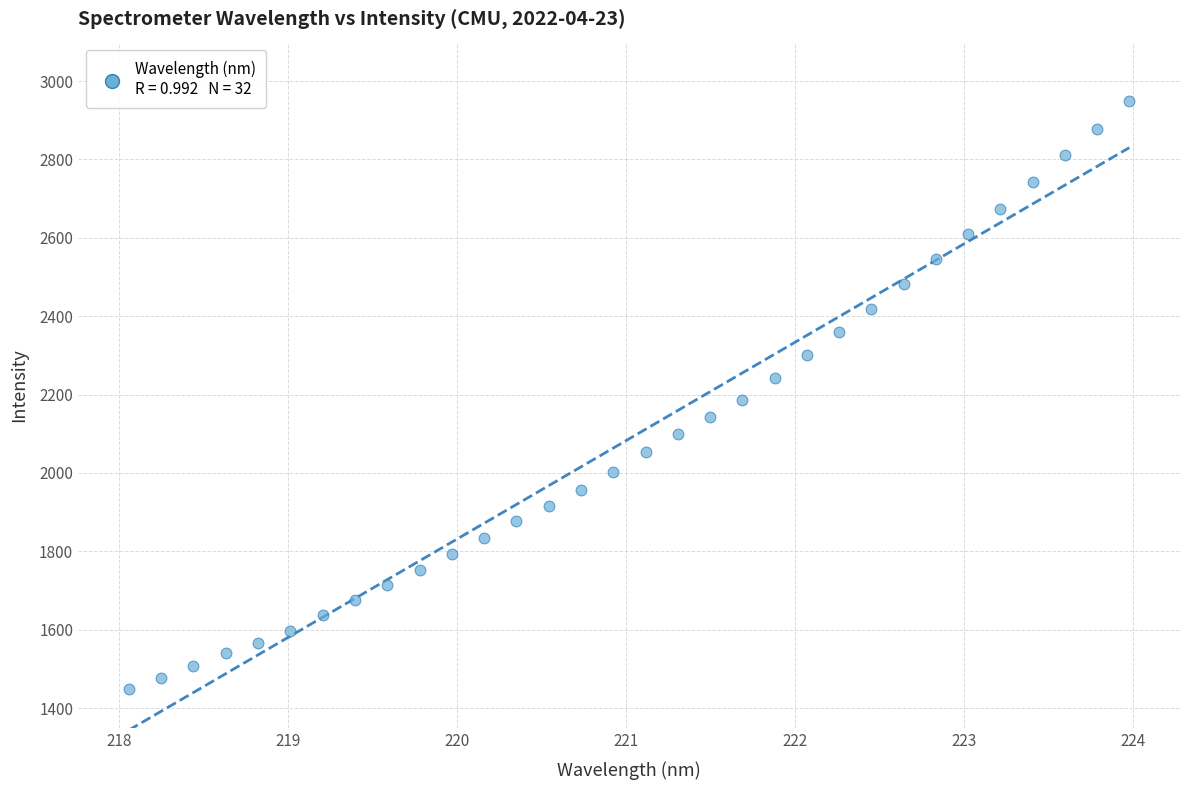

What is the range of Y values (max minus min)?

1499.7